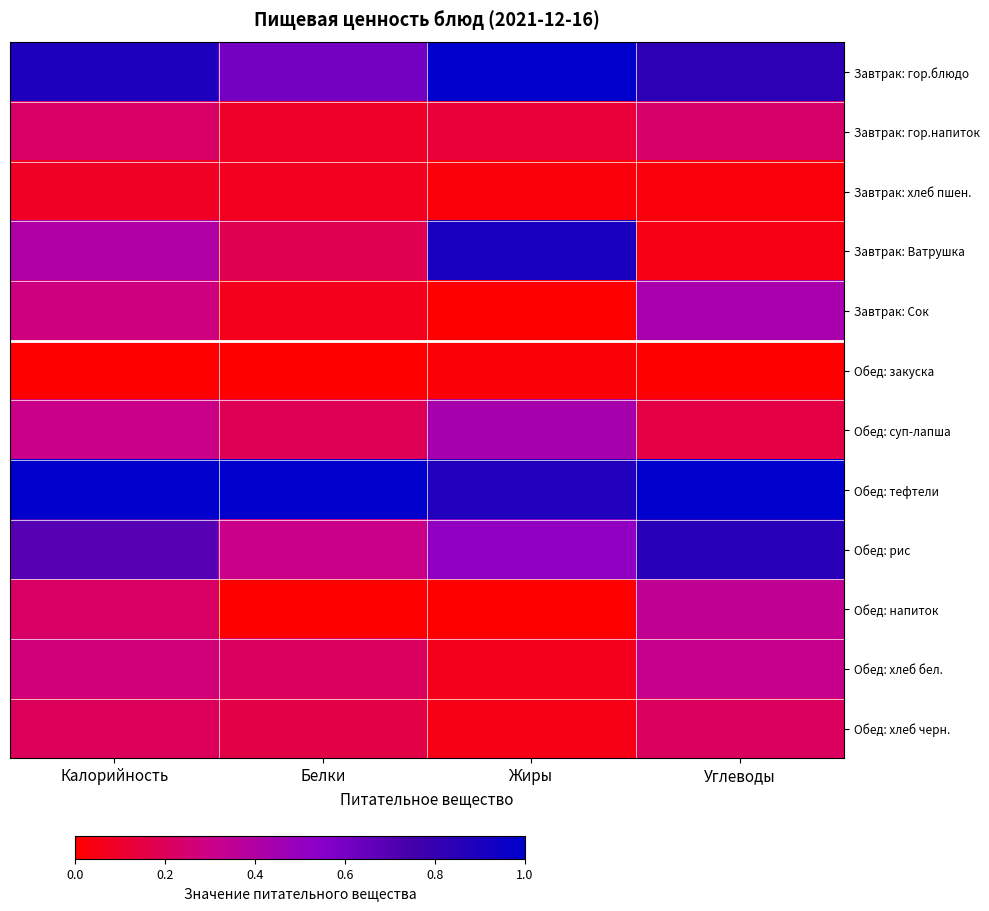

Rank the series at Углеводы from lowest to highest value.

Обед: закуска, Завтрак: хлеб пшен., Завтрак: Ватрушка, Обед: суп-лапша, Обед: хлеб черн., Завтрак: гор.напиток, Обед: хлеб бел., Обед: напиток, Завтрак: Сок, Завтрак: гор.блюдо, Обед: рис, Обед: тефтели